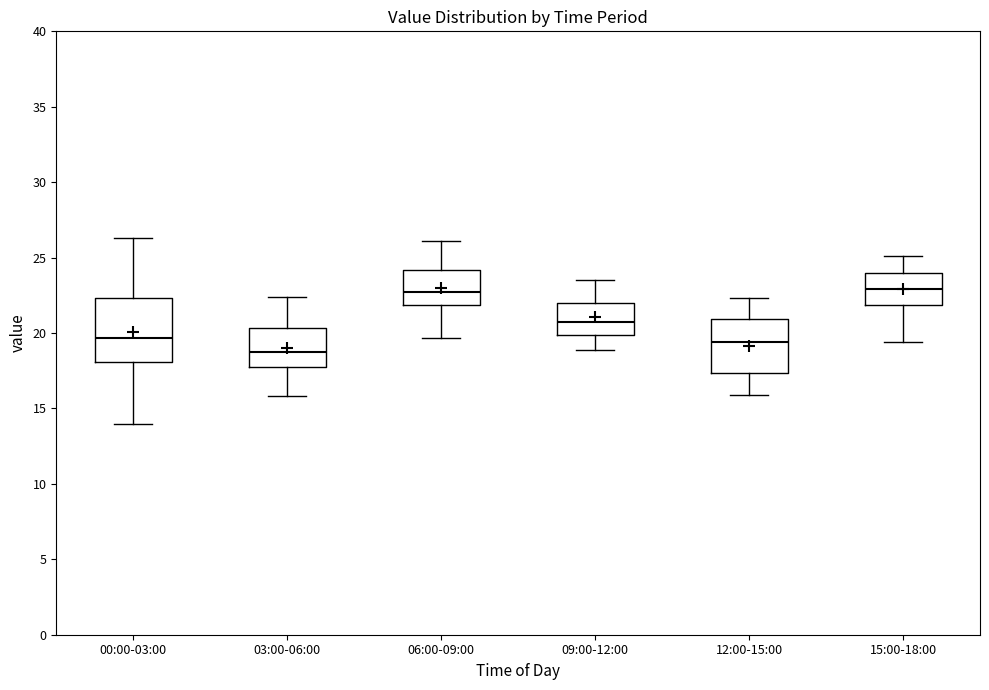

Comparing the boxes themselves (not the whiskers), which one is the tallest?

00:00-03:00